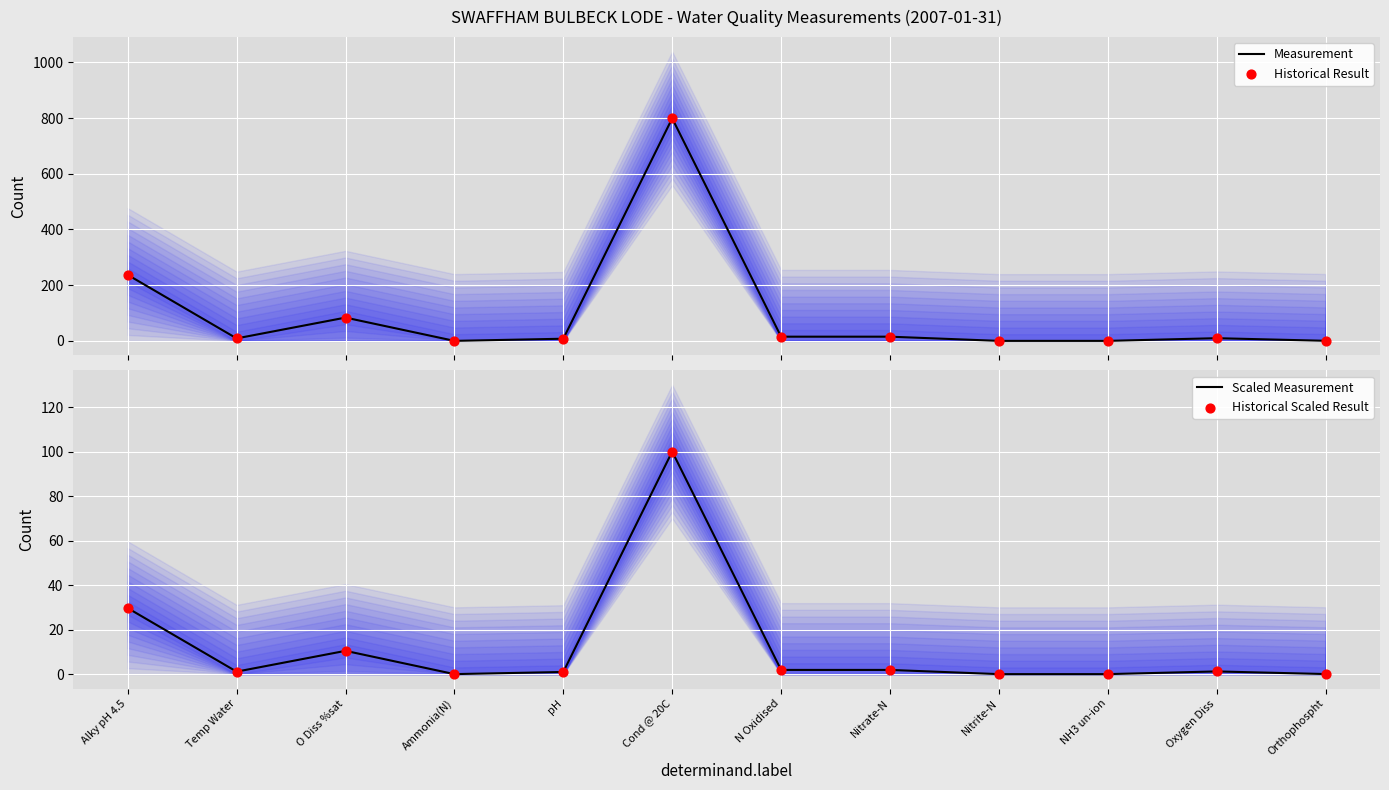

What are all the series names shown in the legend?

Measurement, Historical Result, Scaled Measurement, Historical Scaled Result